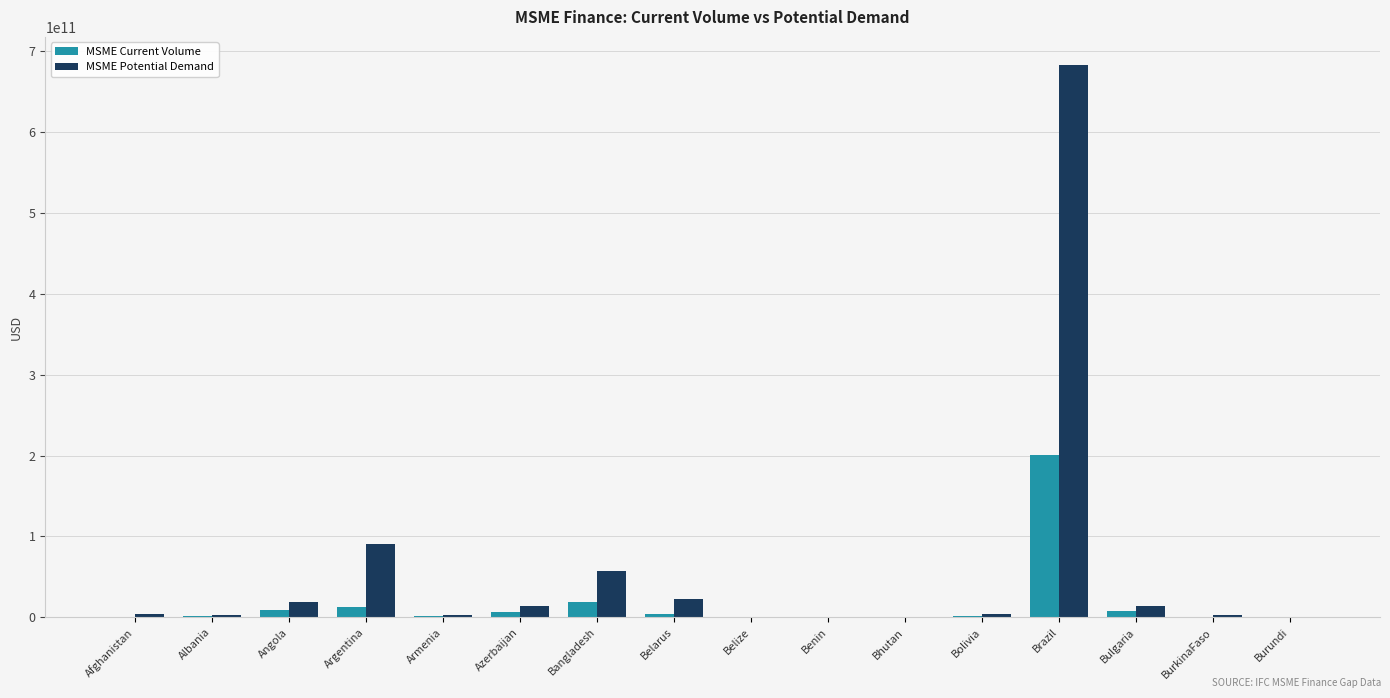

Where does the MSME Potential Demand series first go above 4722587159?

Afghanistan